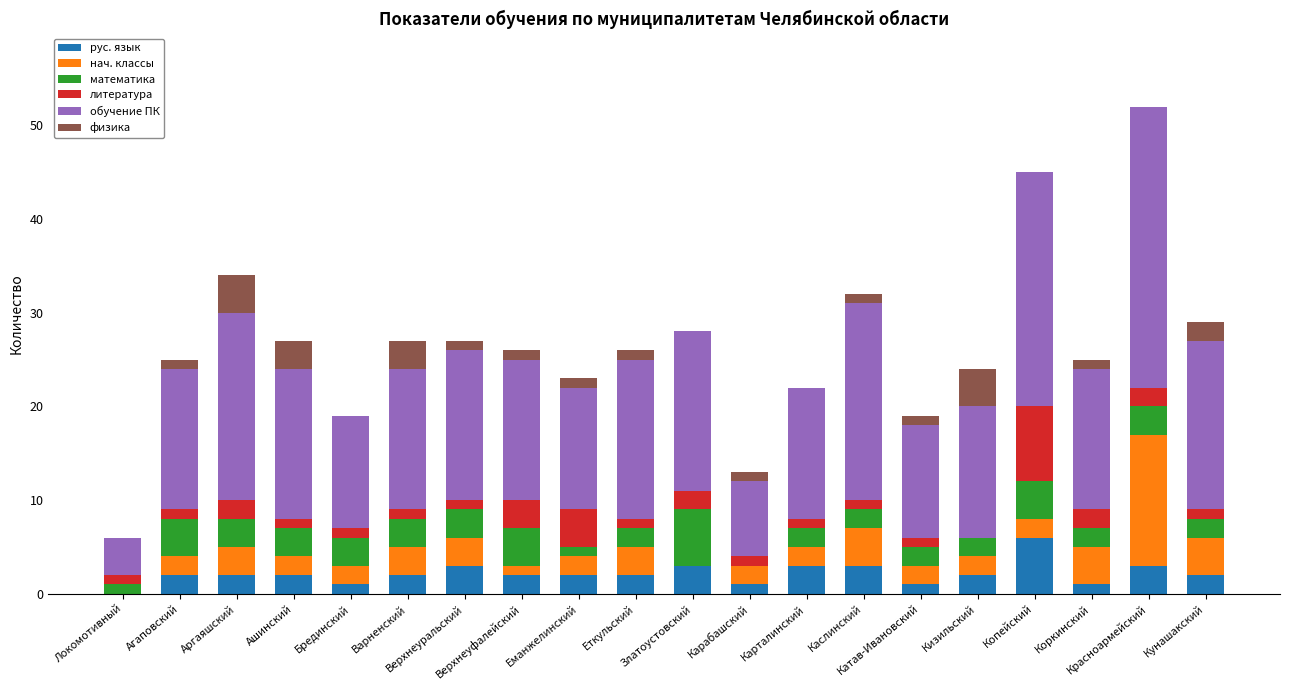

Is it true that обучение ПК equals 21 at Катав-Ивановский?

False